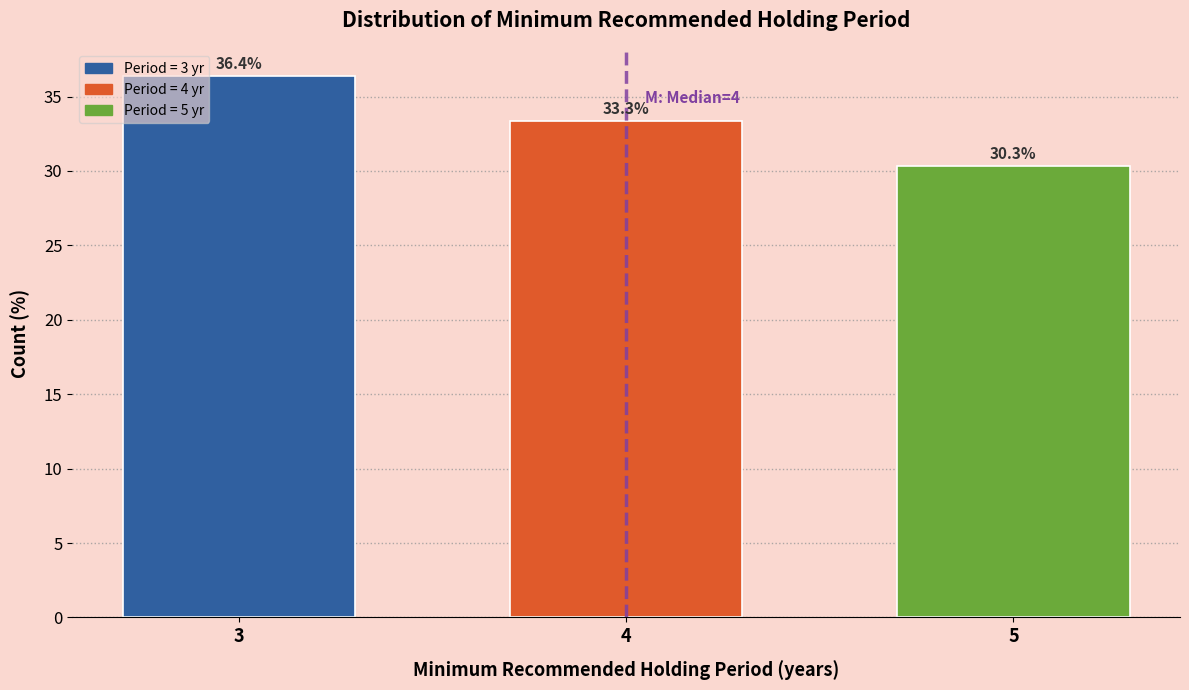

Reading right to left, transcribe all the data shown in this chart.

30.3	33.3	36.4